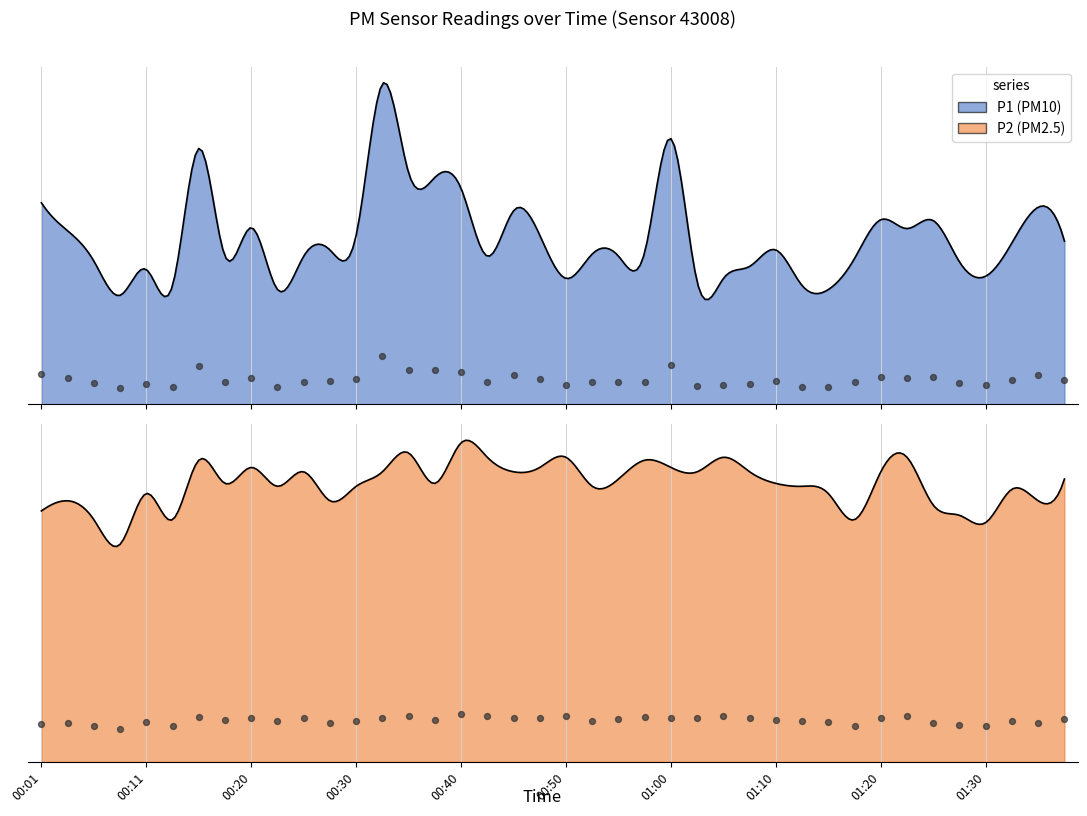

What is the total value across all series at 00:57?

0.8